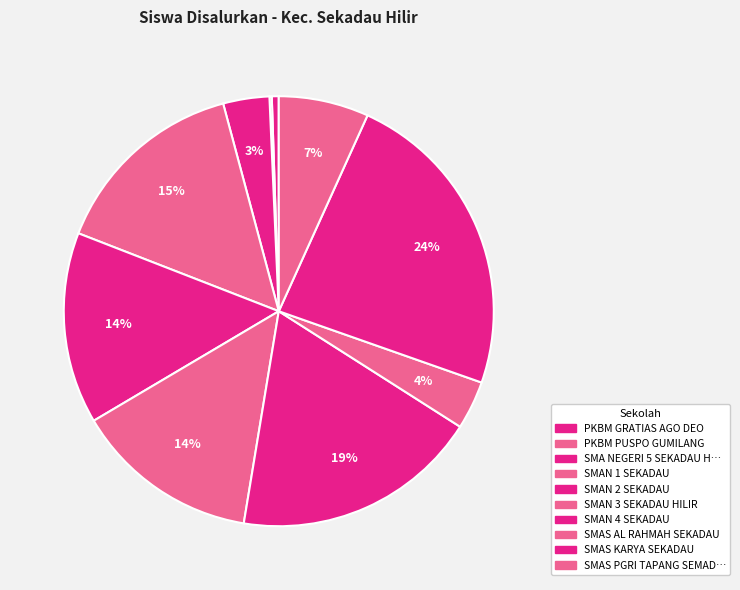

Count the number of slices in the pie.

10